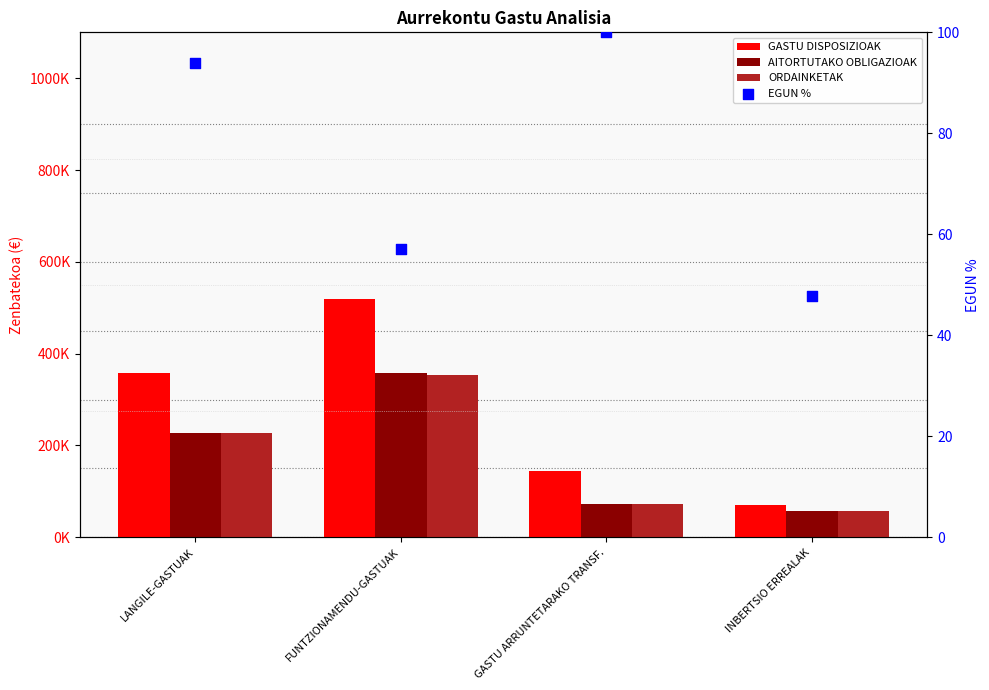

What are all the series names shown in the legend?

GASTU DISPOSIZIOAK, AITORTUTAKO OBLIGAZIOAK, ORDAINKETAK, EGUN %